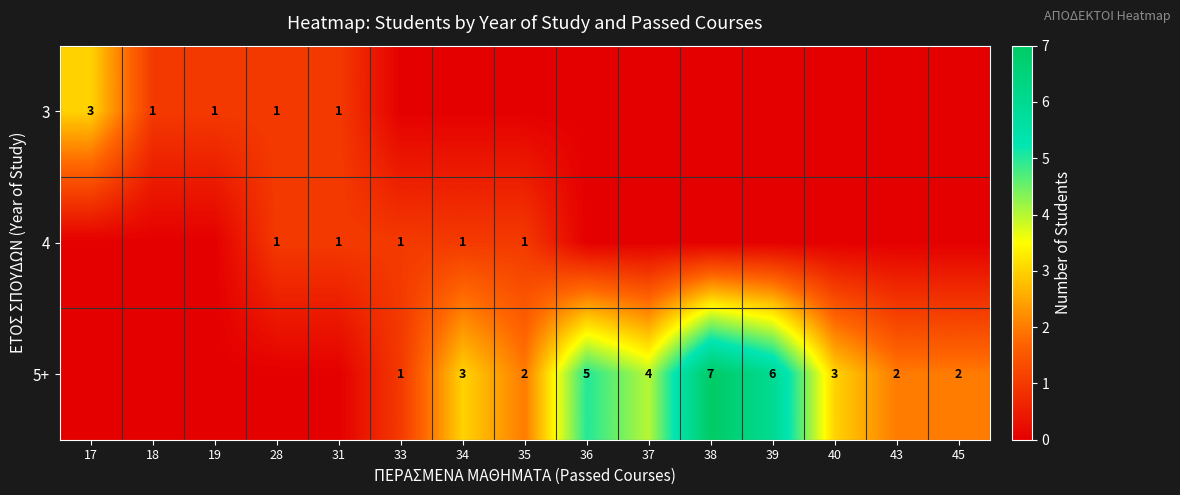

Is it true that 5+ equals 5 at 36?

True